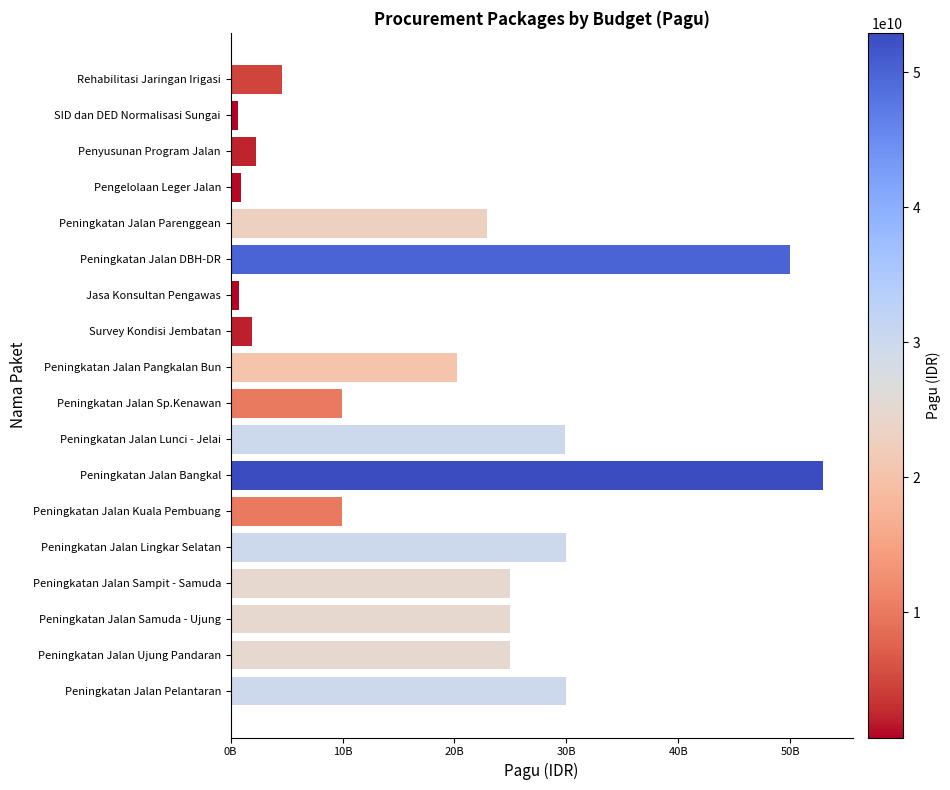

Does the chart contain any negative values?

No